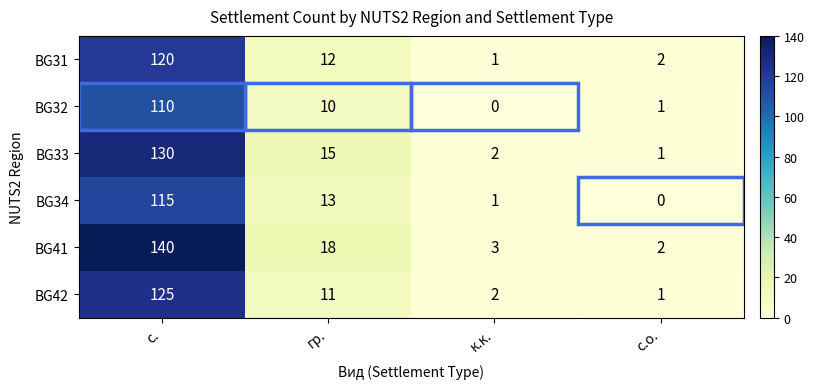

What is the sum of all BG41 values?

163